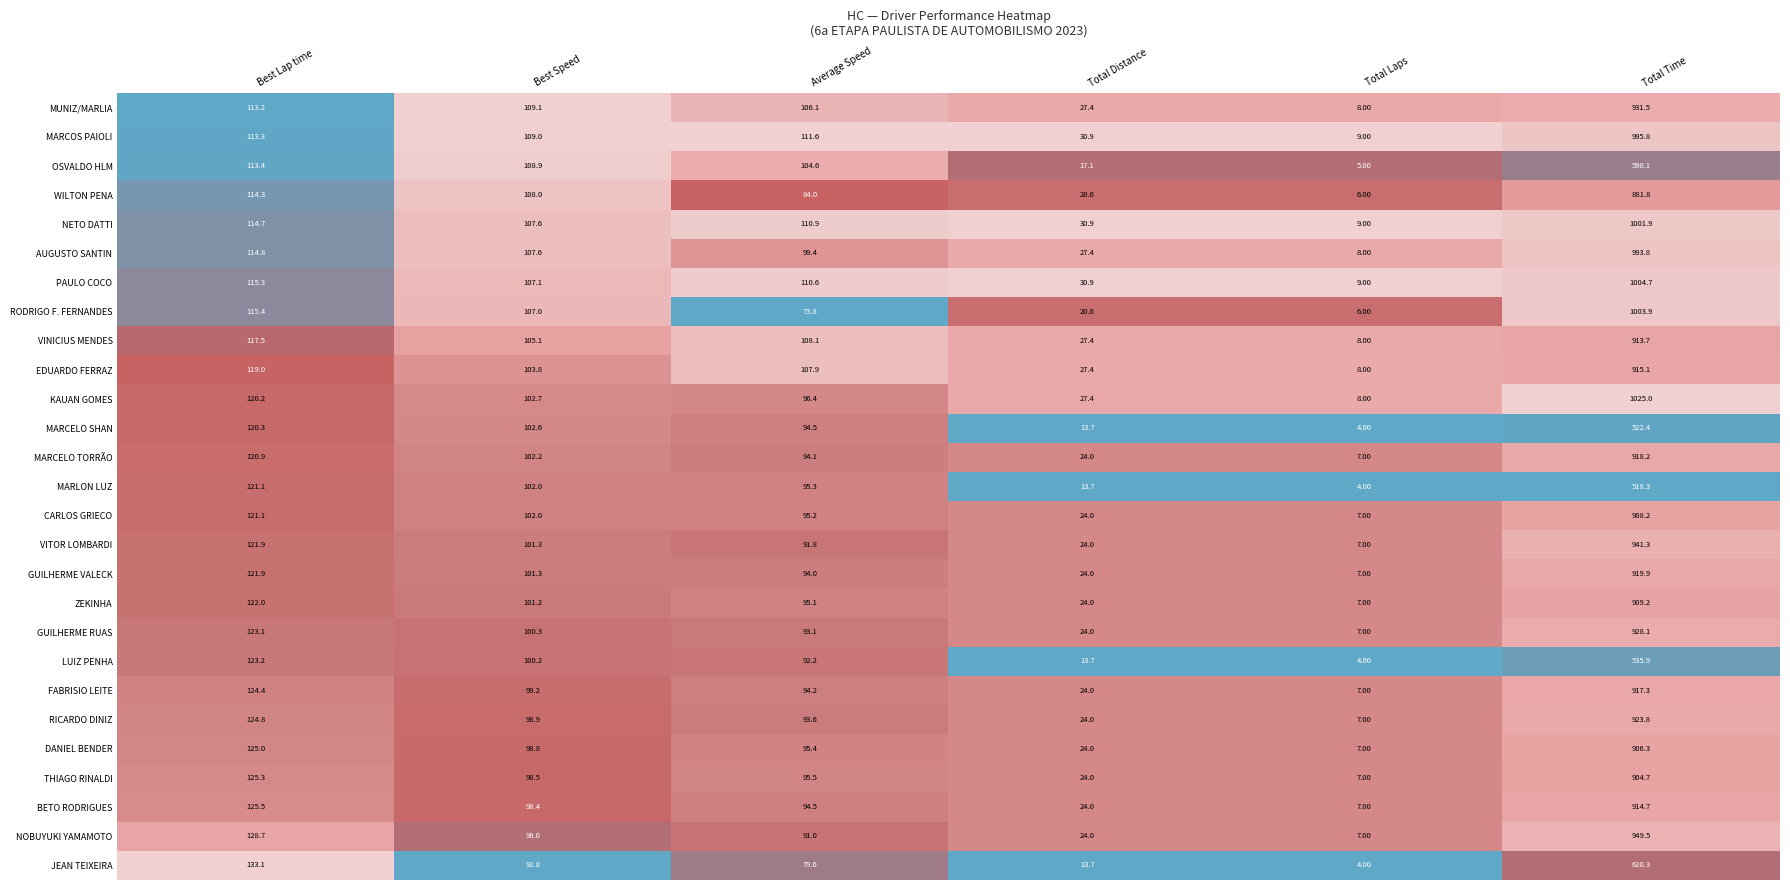

What is the difference between the maximum and minimum values in the FABRISIO LEITE series?

910.3